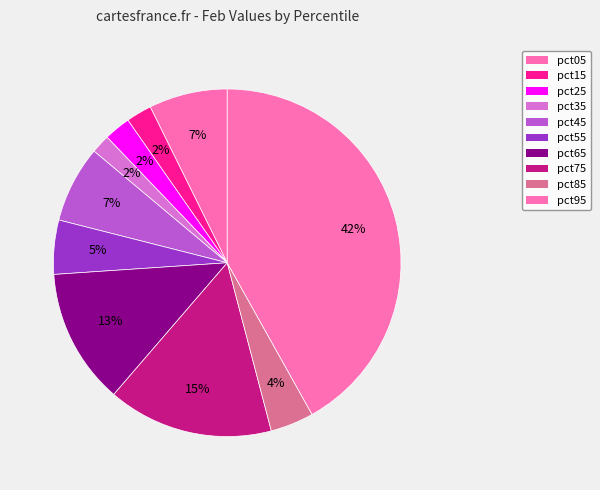

Is it true that pct85 is 11% of the pie?

False